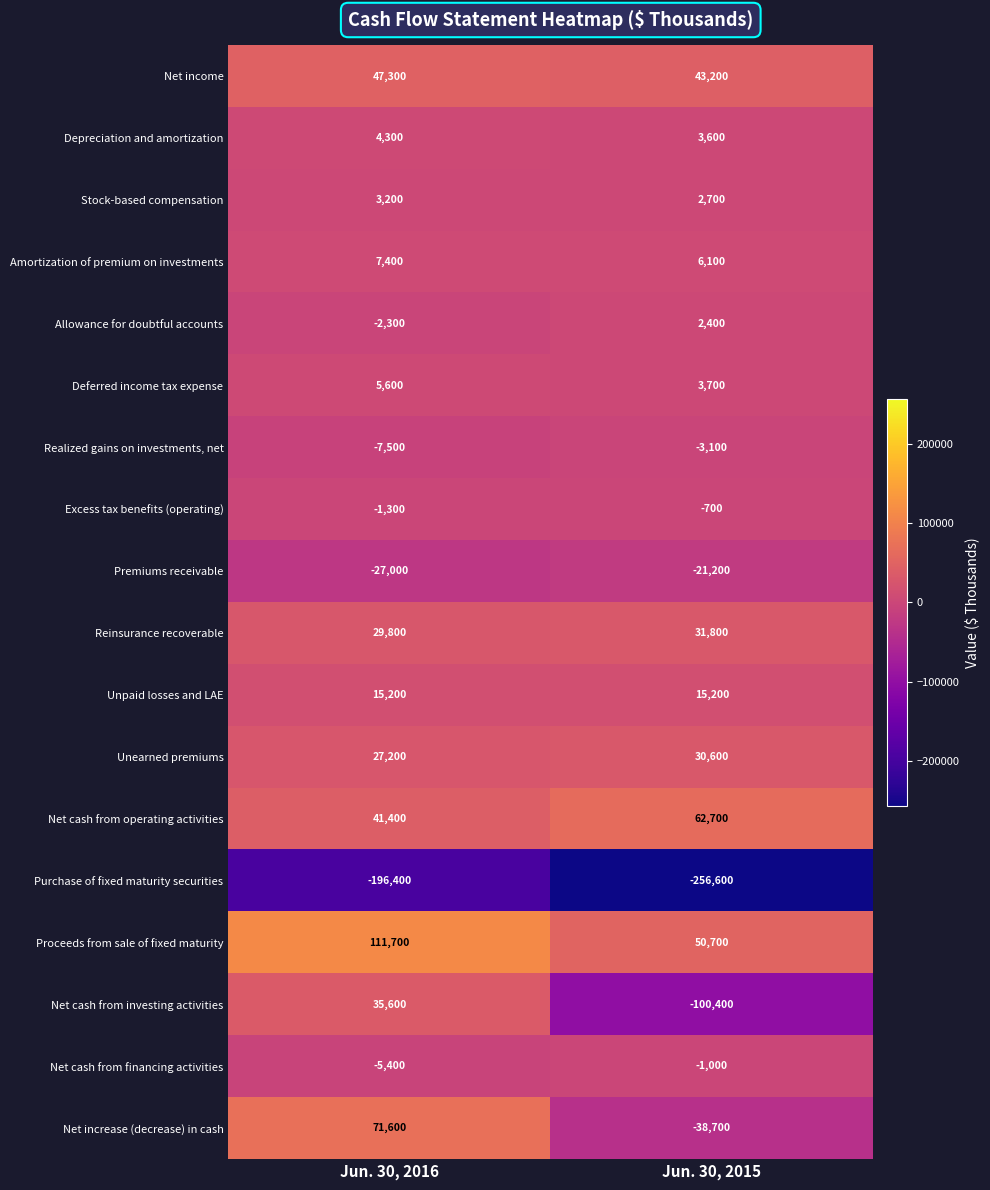

Is it true that Proceeds from sale of fixed maturity equals 50700 at Jun. 30, 2015?

True